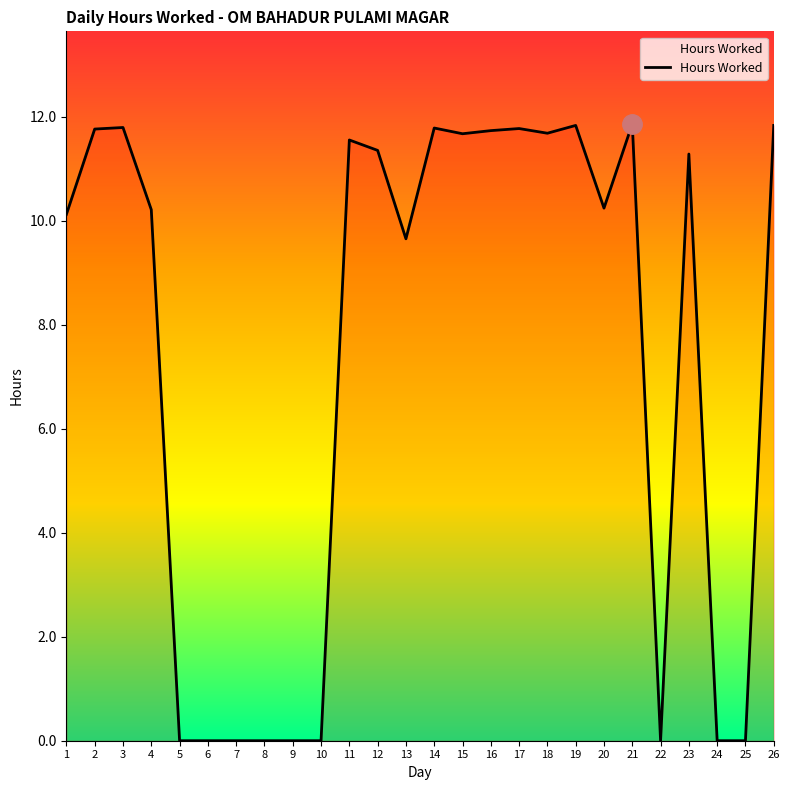

Which has a higher value, 9 or 20?

20